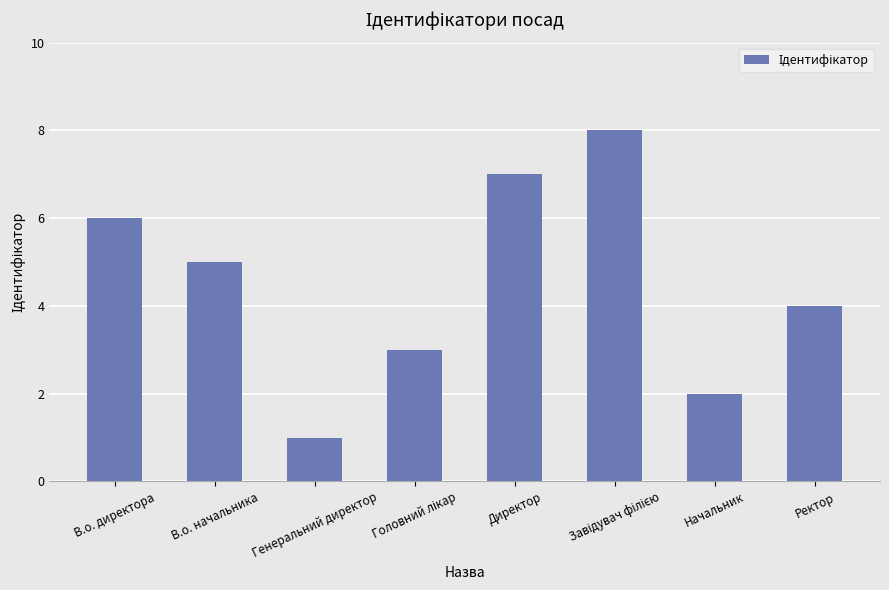

What is the smallest value displayed?

1